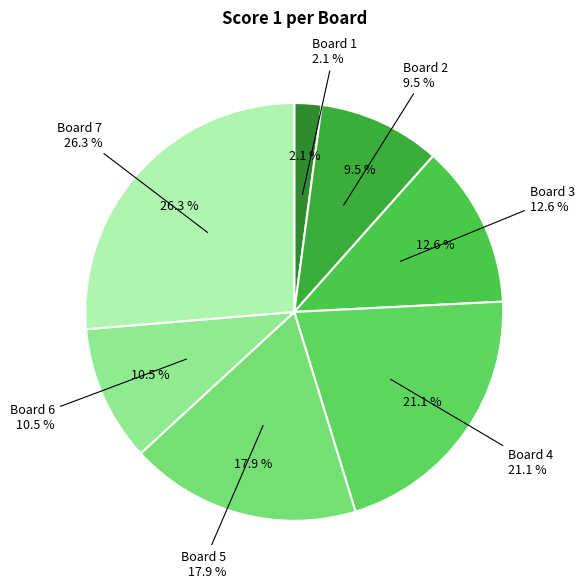

The Board 5 slice represents 18% of the pie. True or false?

True